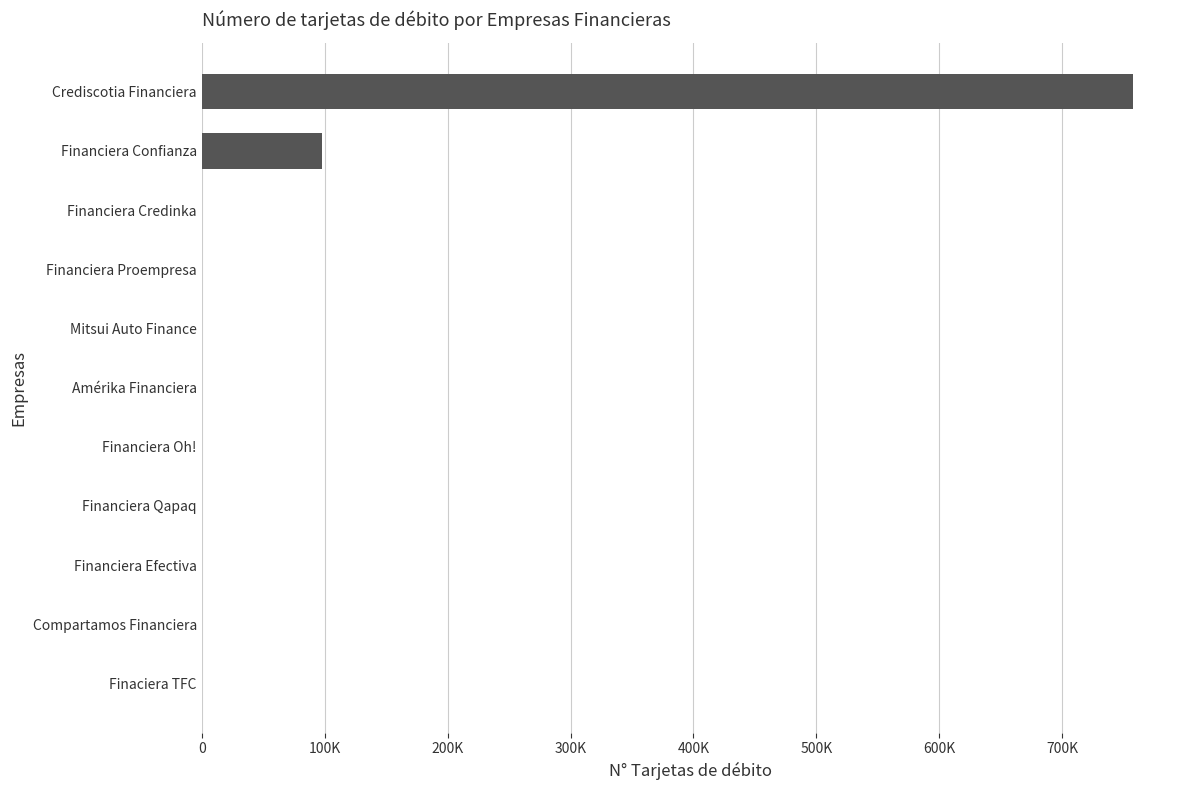

Are the bars horizontal?

Yes